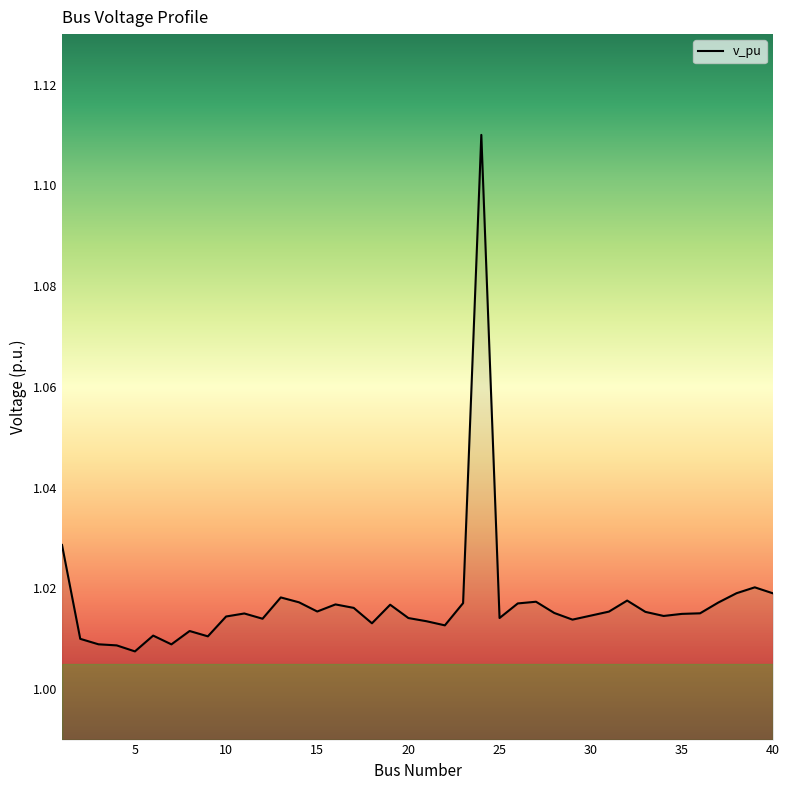

What is the difference between the maximum and second lowest values?

0.1